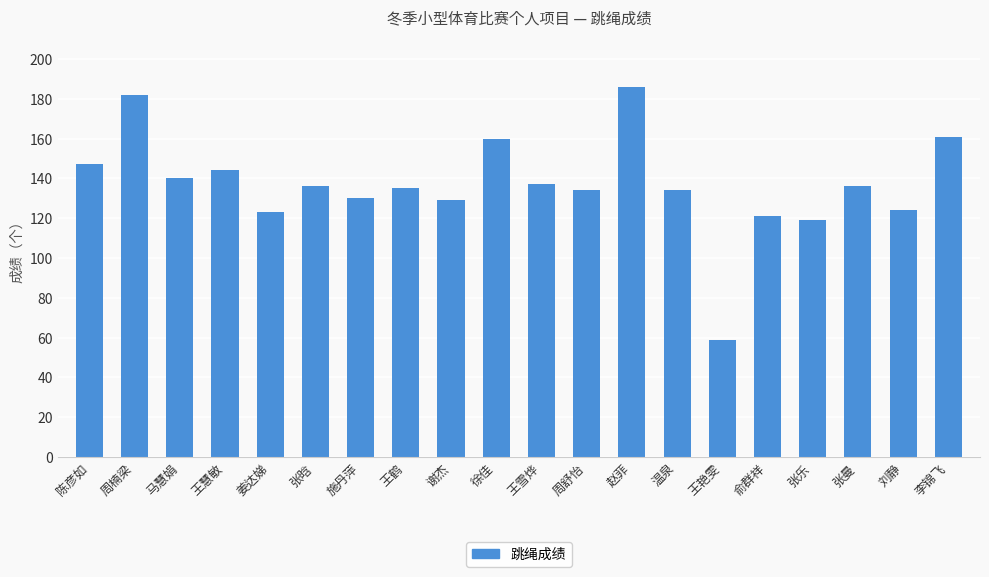

What is the minimum value shown in the chart?

59